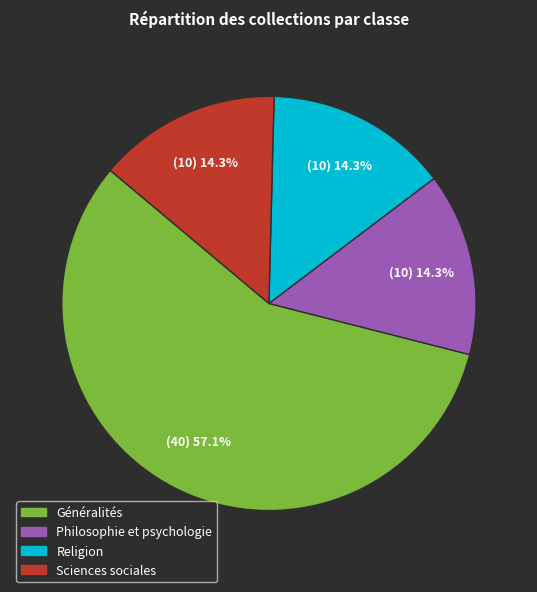

How many segments does this pie chart have?

4